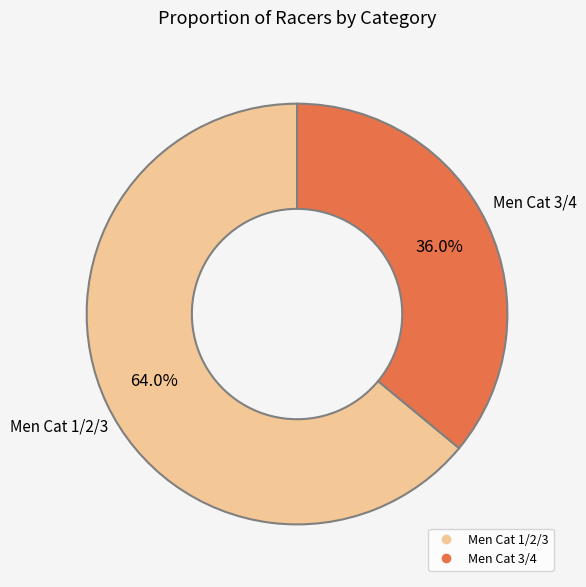

How many segments does this pie chart have?

2